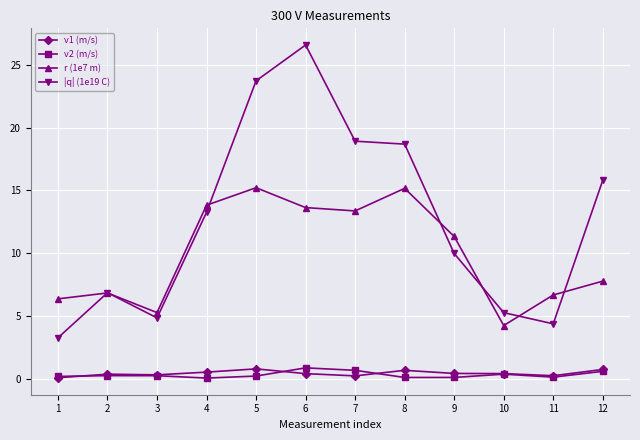

Which label corresponds to the largest value in the chart?

6